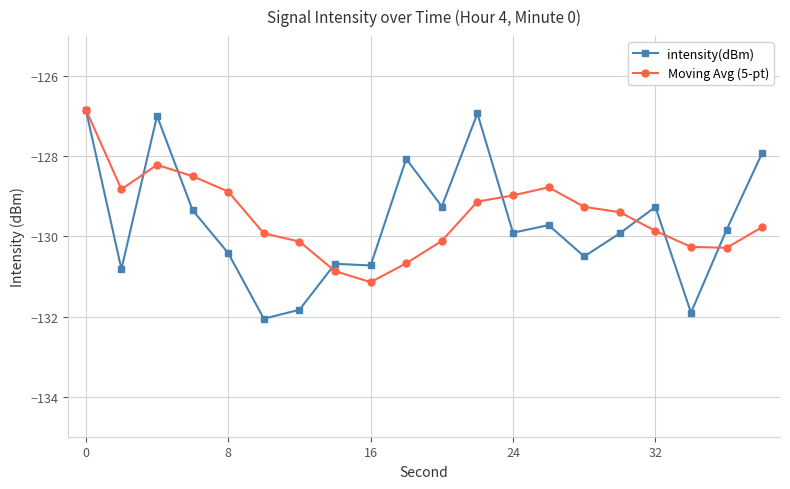

What is the average value of the intensity(dBm) series?

-129.6